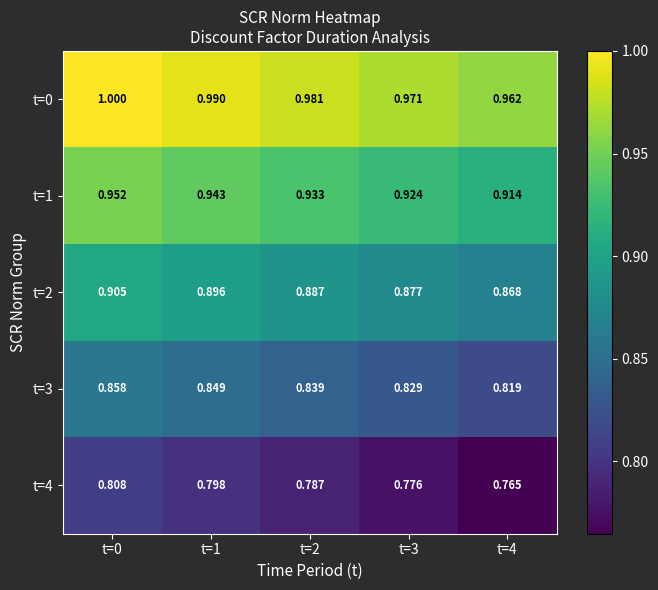

List the series in order of their peak value, lowest first.

t=4, t=3, t=2, t=1, t=0